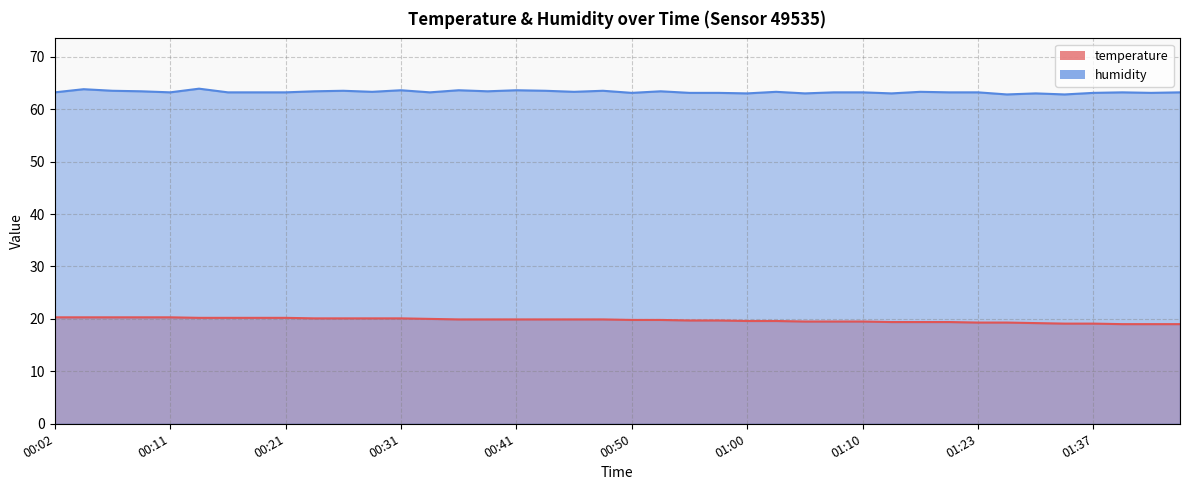

The temperature series shows 20.3 at 00:09. True or false?

True